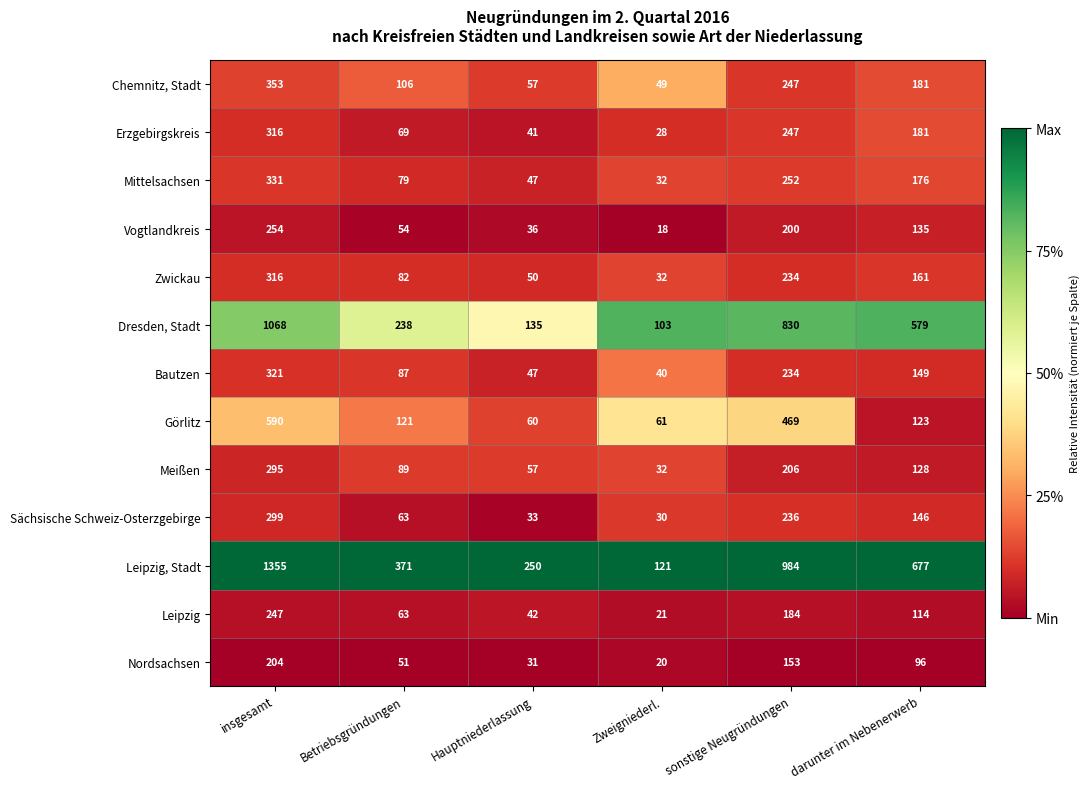

What is the difference between the maximum and minimum values in the Sächsische Schweiz-Osterzgebirge series?

269